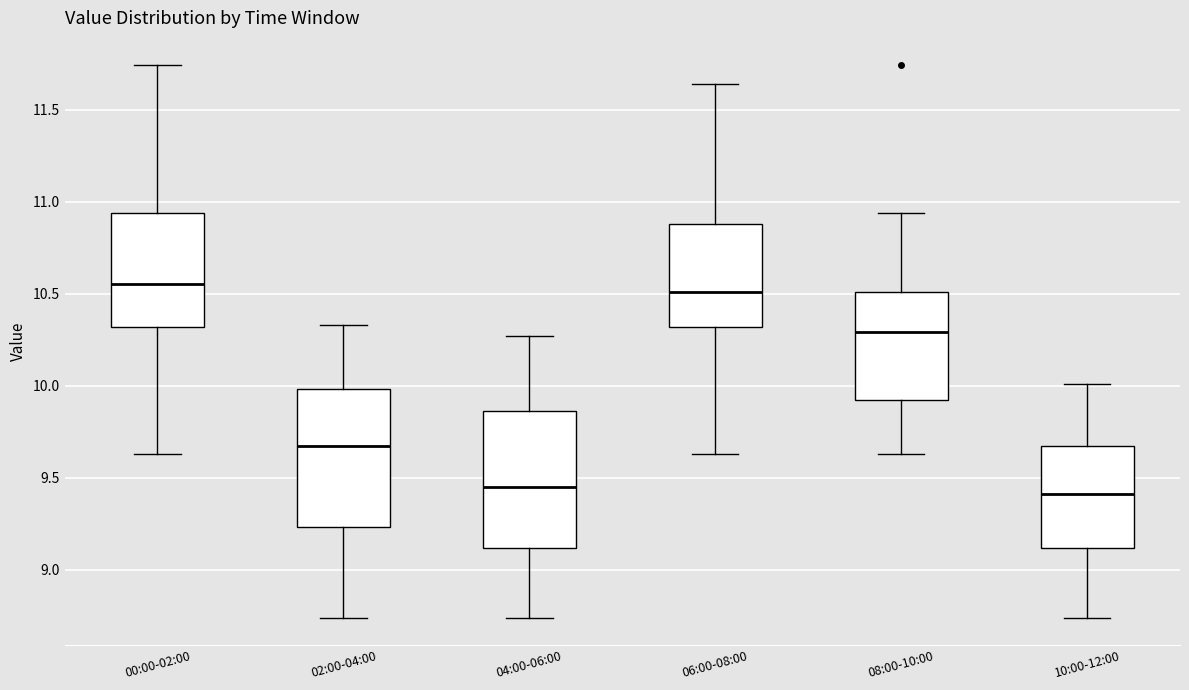

Reading left to right, transcribe this box plot: for each box, give where its median line is, the range the box spans, and where its two whiskers end, as read against the y-axis. The values are not printed on the chart, so give them approximately, as read against the axis.

00:00-02:00: median 10.55, box 10.30 to 10.95, whiskers 9.65 to 11.75
02:00-04:00: median 9.65, box 9.25 to 10.00, whiskers 8.75 to 10.35
04:00-06:00: median 9.45, box 9.10 to 9.85, whiskers 8.75 to 10.25
06:00-08:00: median 10.50, box 10.30 to 10.90, whiskers 9.65 to 11.65
08:00-10:00: median 10.30, box 9.90 to 10.50, whiskers 9.65 to 10.95
10:00-12:00: median 9.40, box 9.10 to 9.65, whiskers 8.75 to 10.00